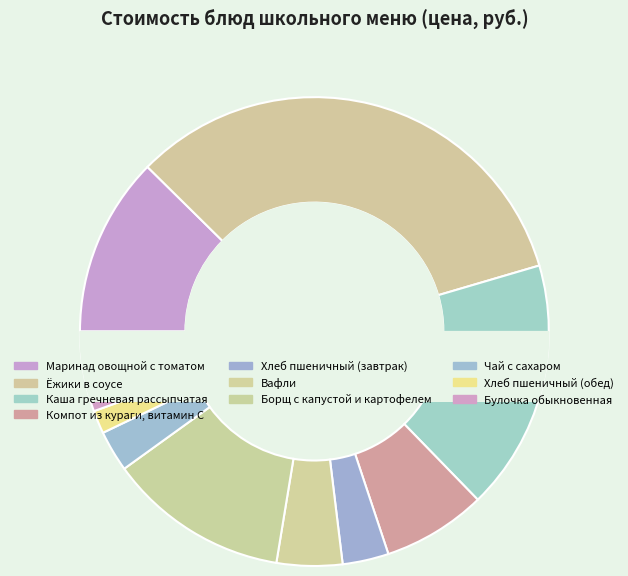

Is it true that Маринад овощной с томатом is 25% of the pie?

False